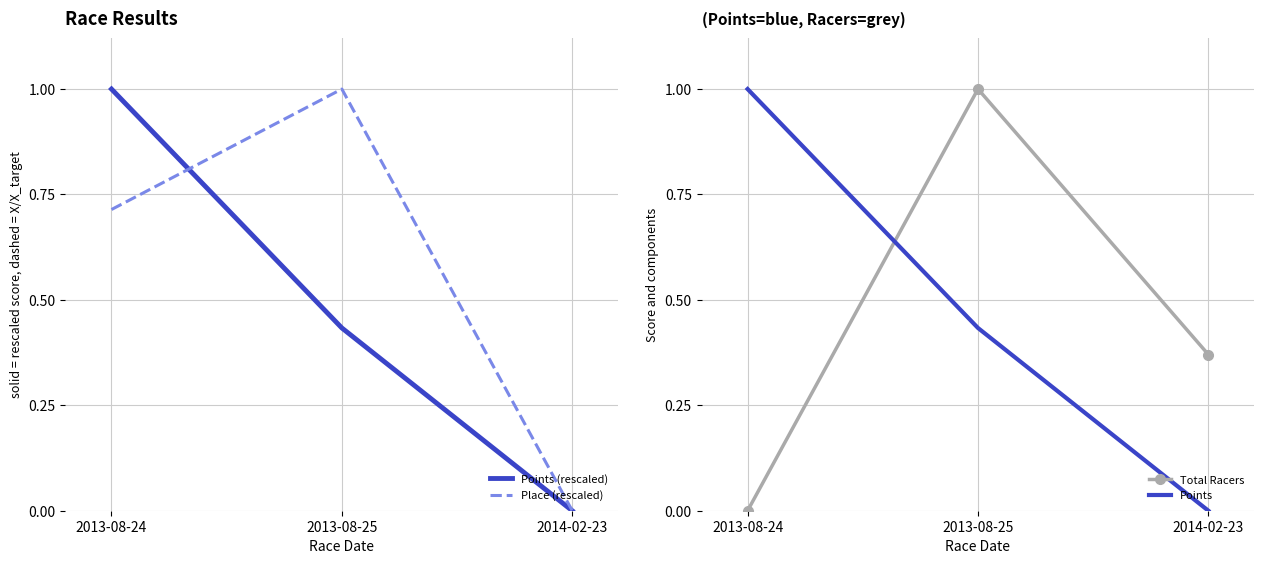

Which category has the lowest value across all series?

2014-02-23